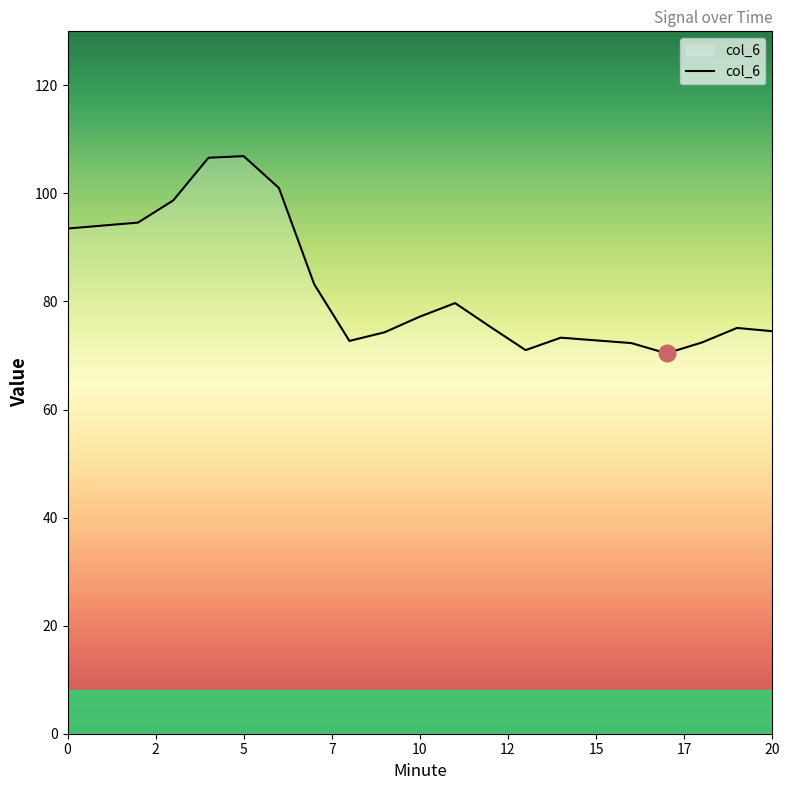

What is the smallest value displayed?

70.4